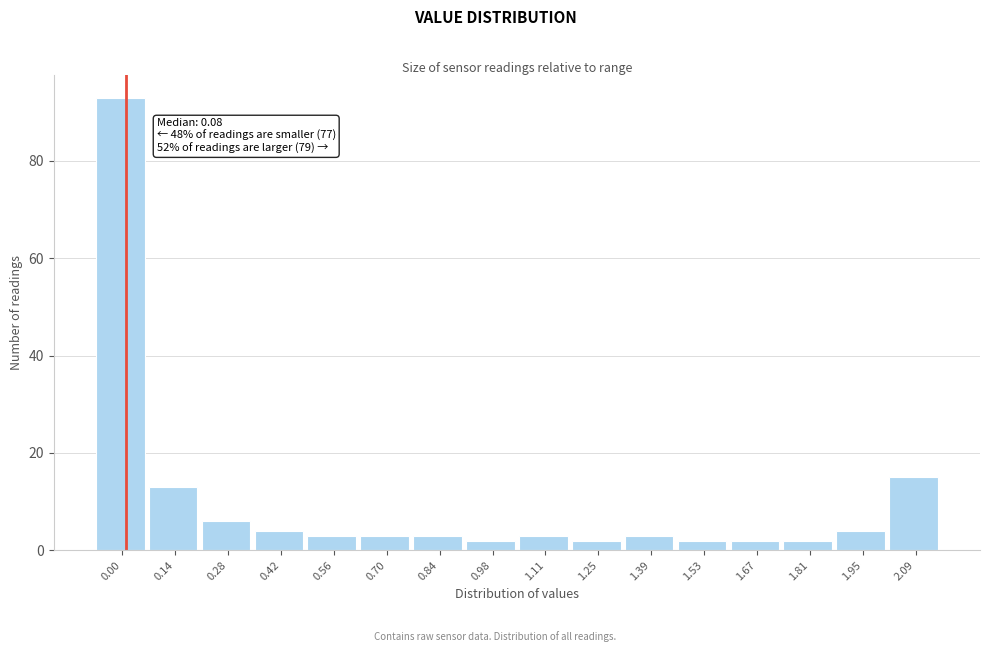

Reading left to right, extract all data points from this chart.

0.00=93	0.14=13	0.28=6	0.42=4	0.56=3	0.70=3	0.84=3	0.98=2	1.11=3	1.25=2	1.39=3	1.53=2	1.67=2	1.81=2	1.95=4	2.09=15